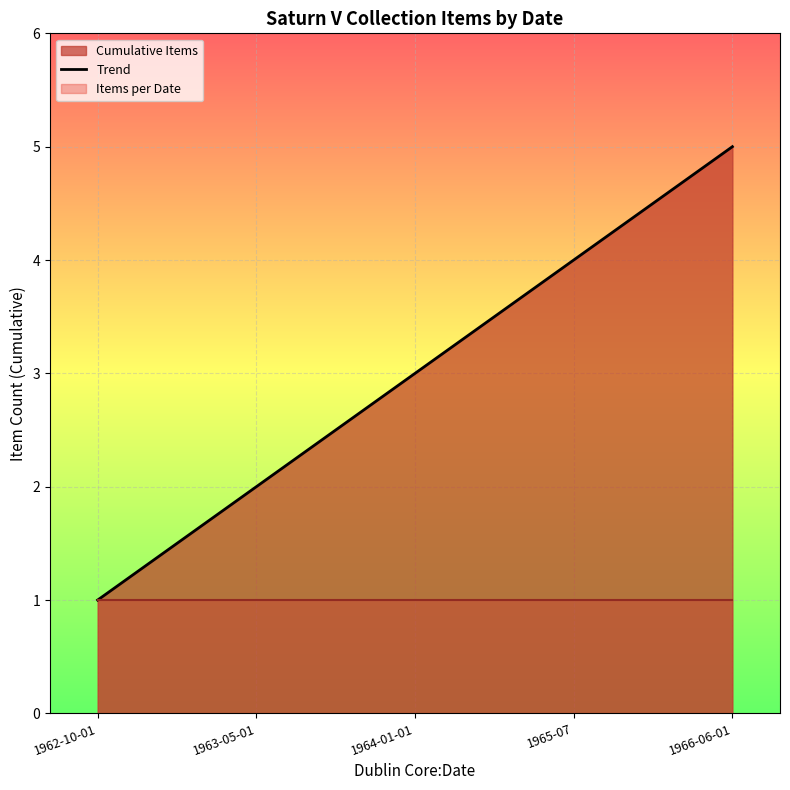

What position from the right is 1966-06-01?

1